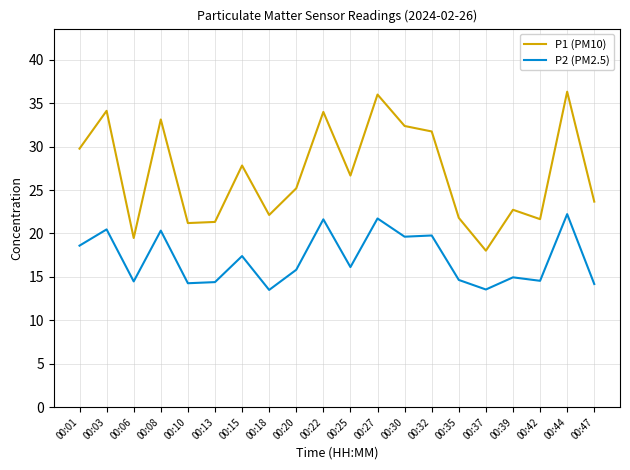

What is the difference between the highest and lowest values at 00:15?

10.4